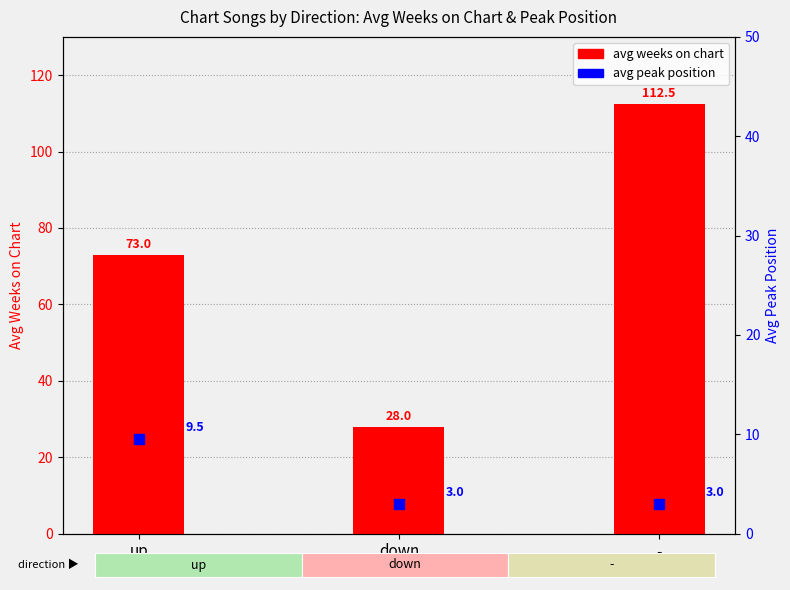

Which series reaches the minimum Y coordinate?

avg peak position